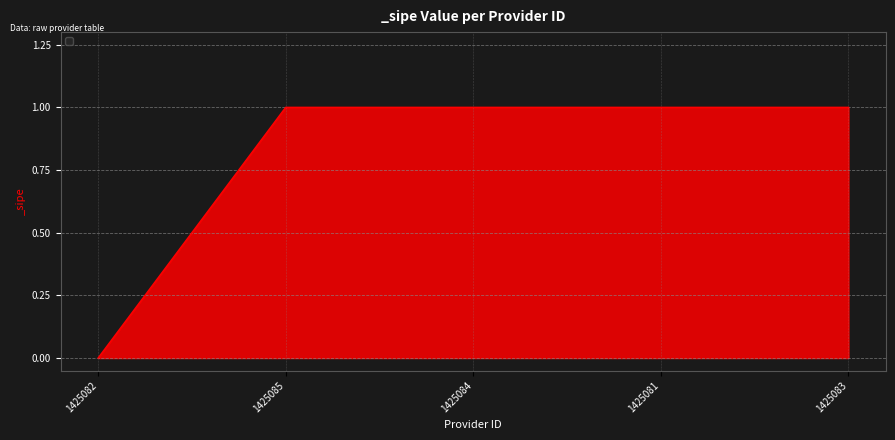

What position from the left is 1425081?

4